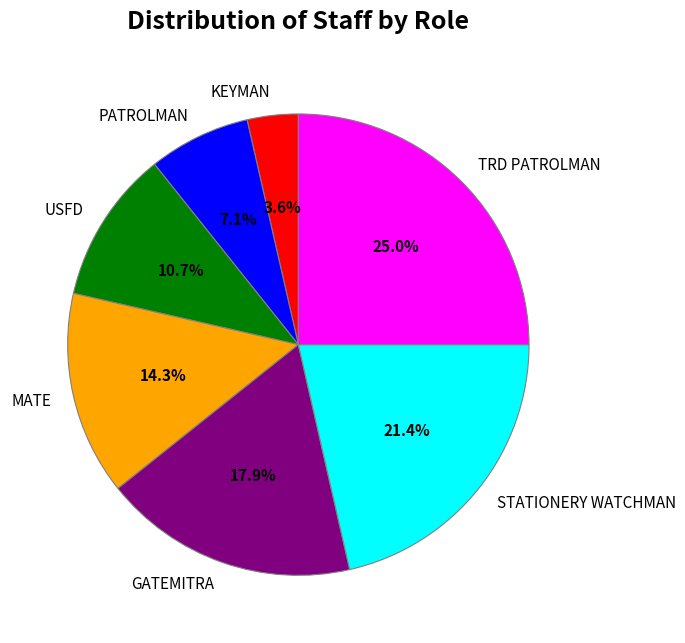

Which category has the smallest portion of the pie?

KEYMAN